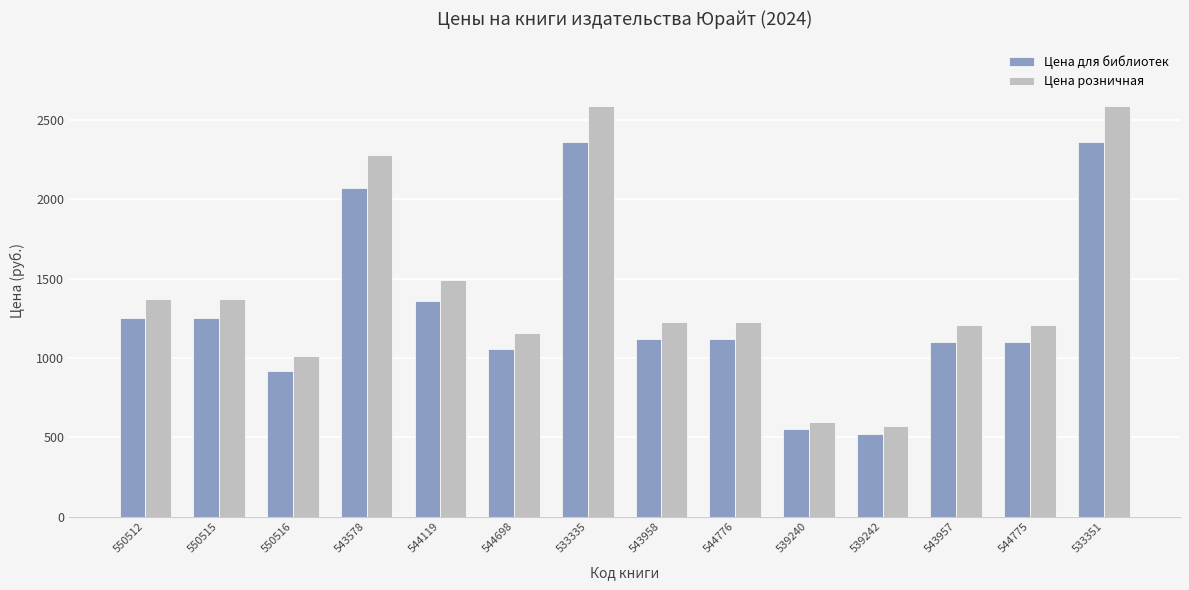

What is the maximum value for Цена для библиотек?

2359